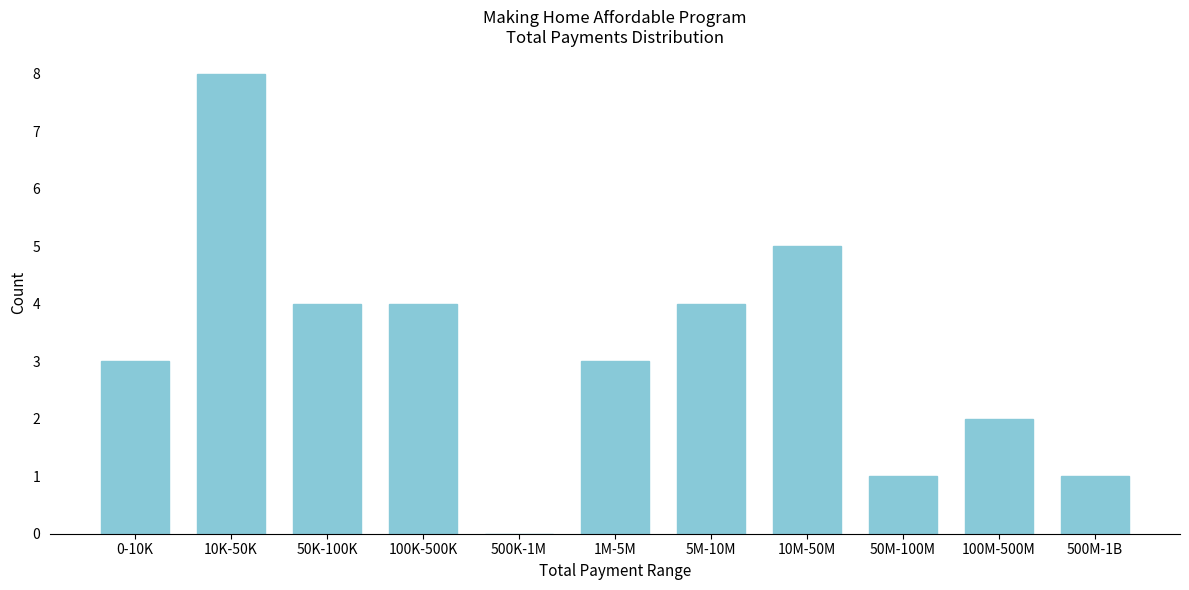

Reading left to right, extract all data points from this chart.

0-10K=3	10K-50K=8	50K-100K=4	100K-500K=4	500K-1M=0	1M-5M=3	5M-10M=4	10M-50M=5	50M-100M=1	100M-500M=2	500M-1B=1